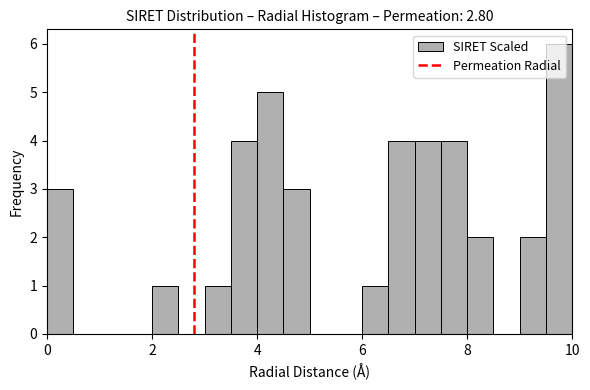

Read against the x-axis, roughly where is the centre of the tallest bar?

9.8